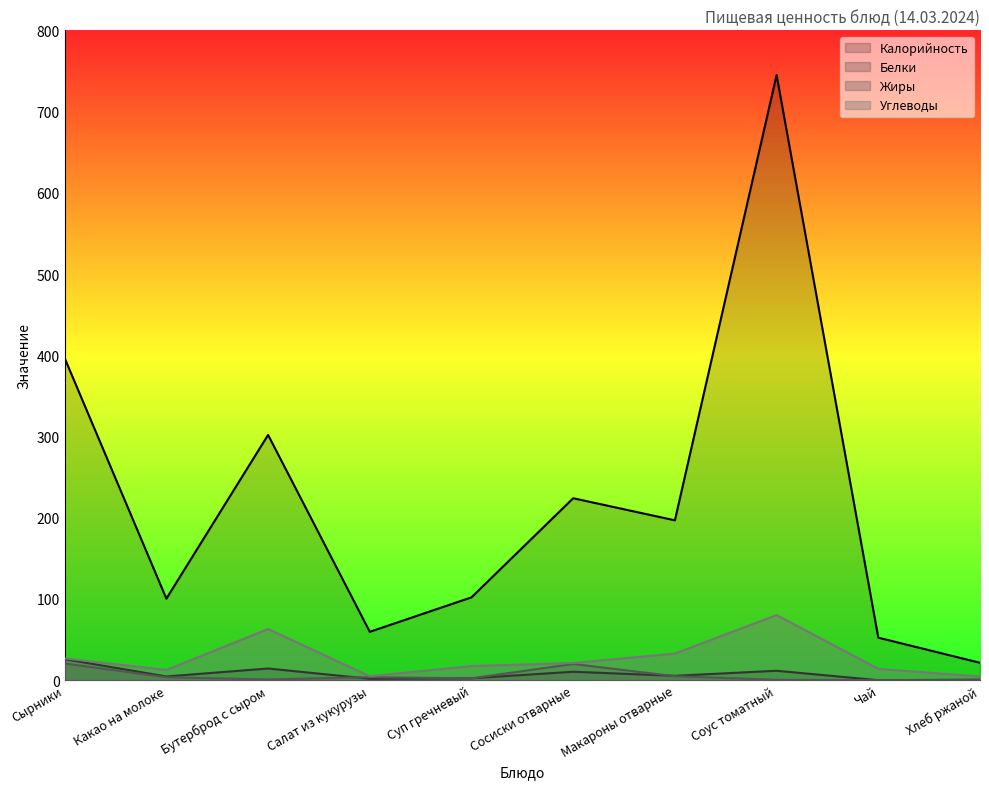

Is the value of Белки at Чай greater than the value of Жиры at Какао на молоке?

No